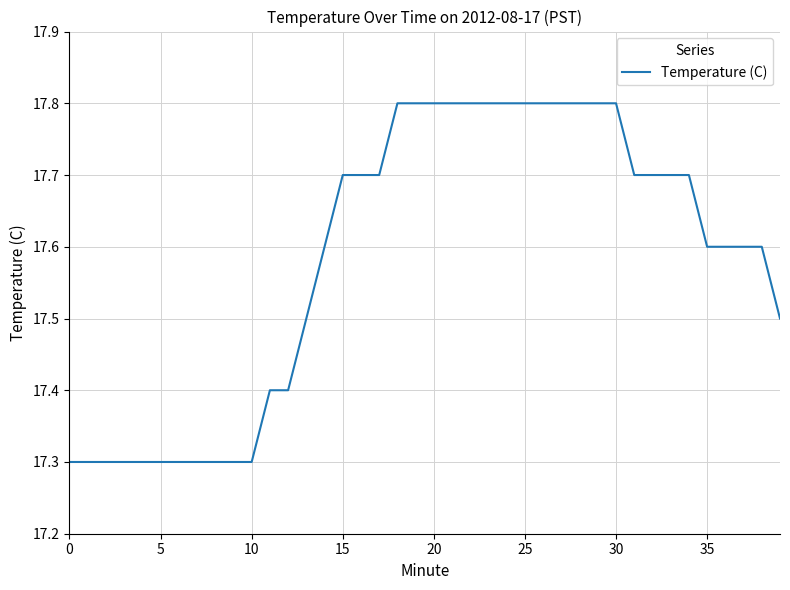

What is the difference between the maximum and minimum values?

0.5